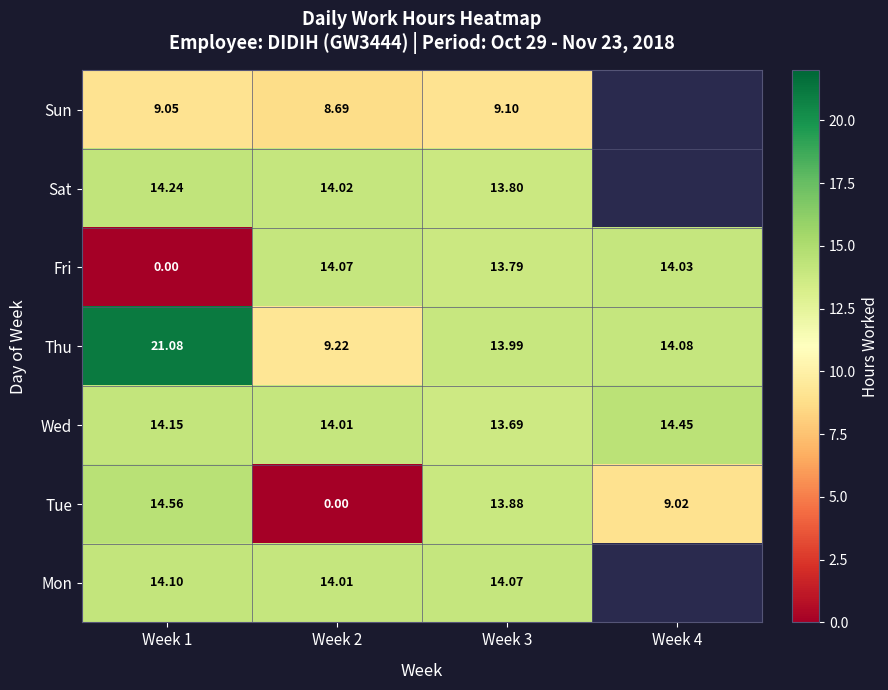

Where is Tue nearest to the value 7?

Week 4